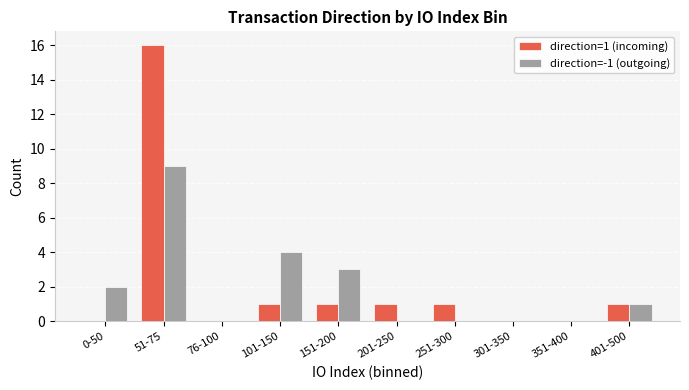

How many groups of bars are there?

10